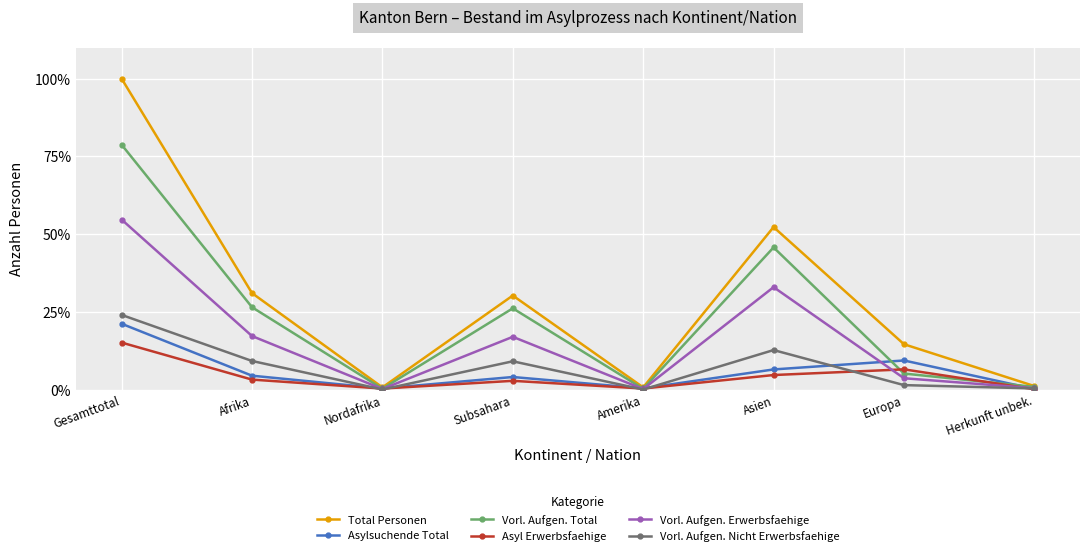

True or false: Asyl Erwerbsfaehige and Vorl. Aufgen. Total intersect in this chart.

True